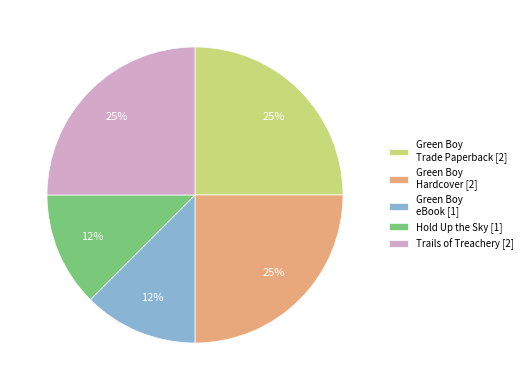

To the nearest percent, what is the average slice percentage?

20%